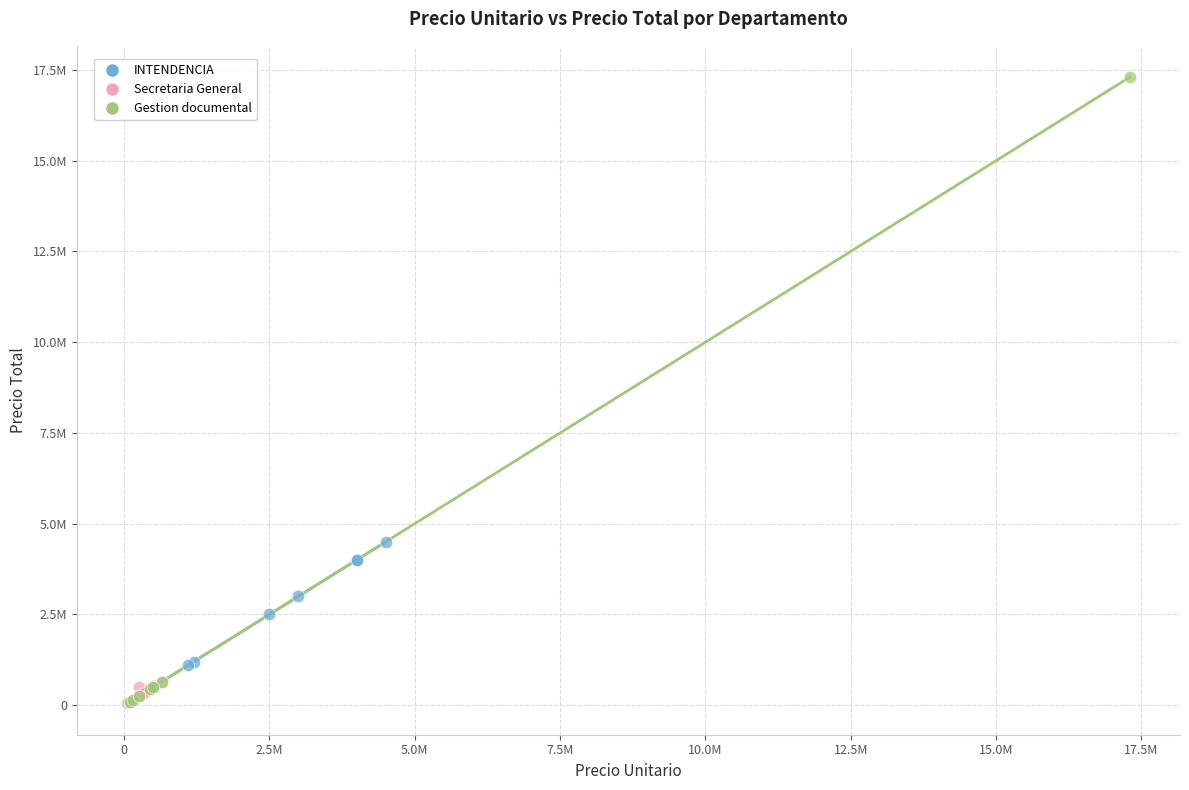

Which series reaches the maximum Y coordinate?

Gestion documental